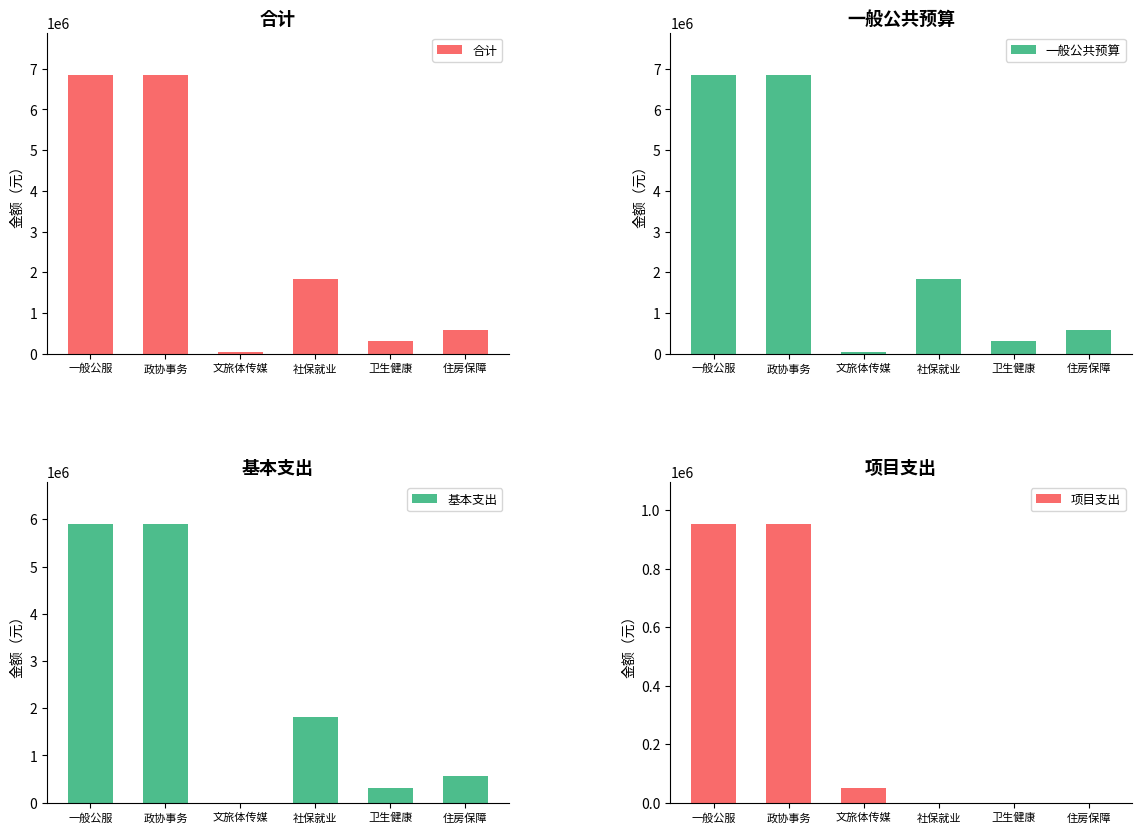

What is the difference between the highest and lowest values at 住房保障?

572359.4